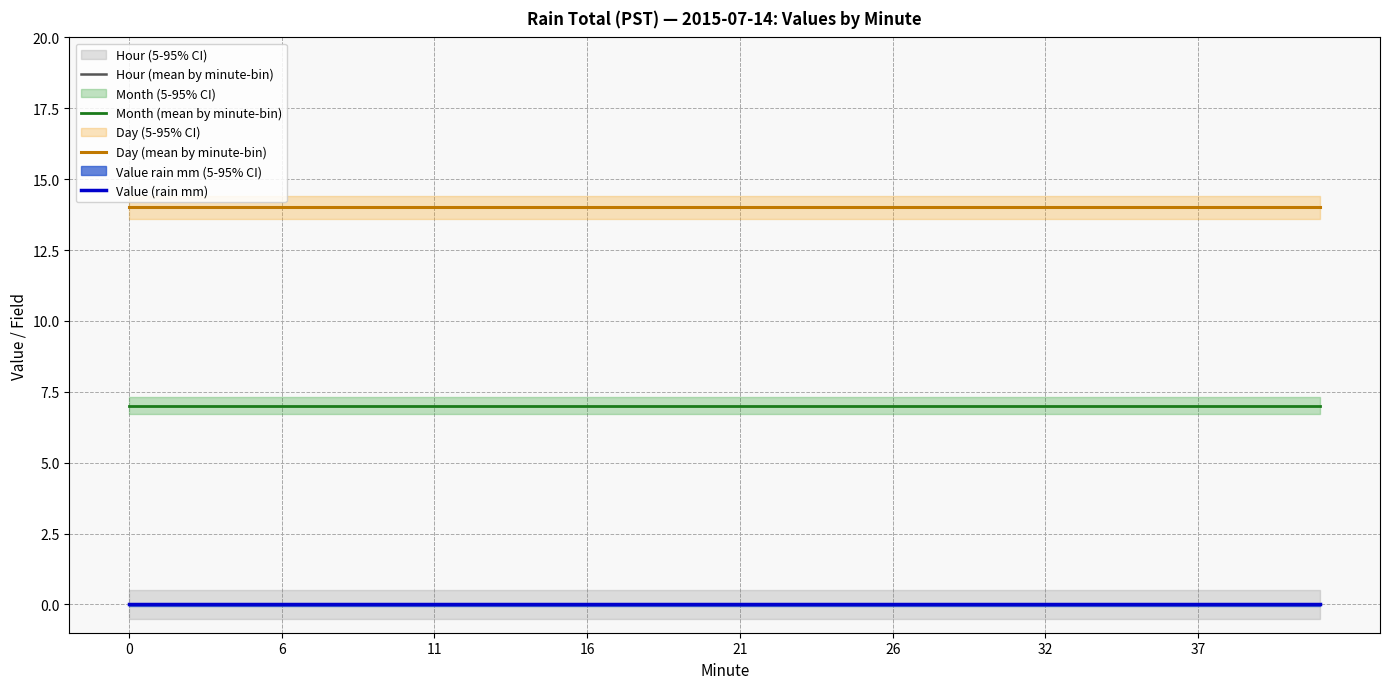

True or false: Day (mean by minute-bin) has a value of 20 at 26.

False